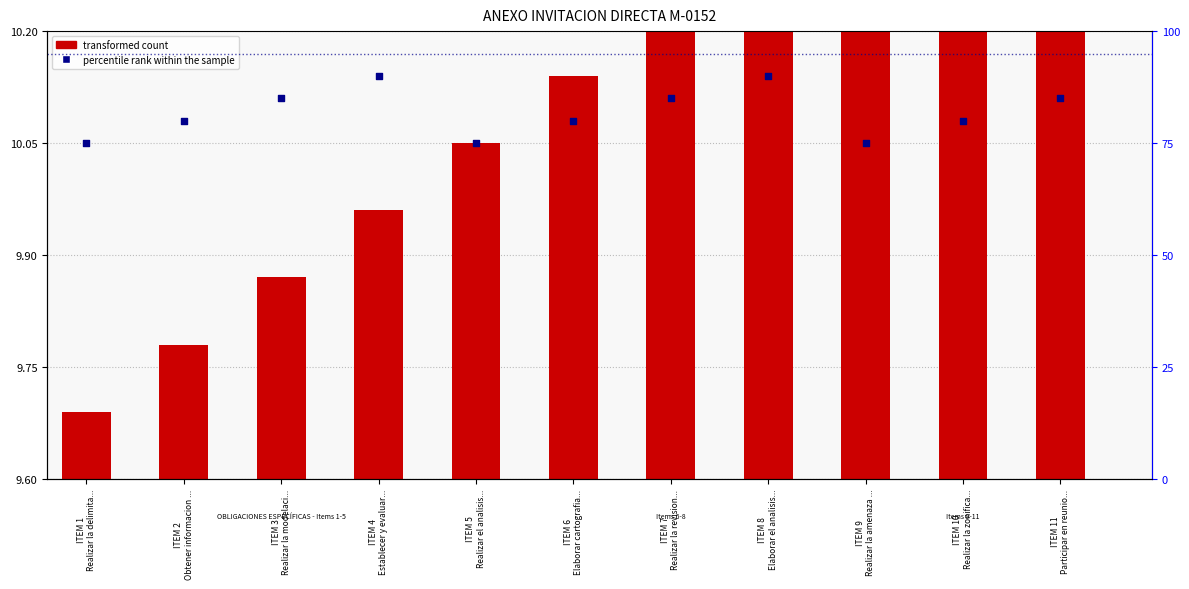

What is the ratio of the value at ITEM 4
Establecer y evaluar... to the value at ITEM 8
Elaborar el analisis...?

1.0